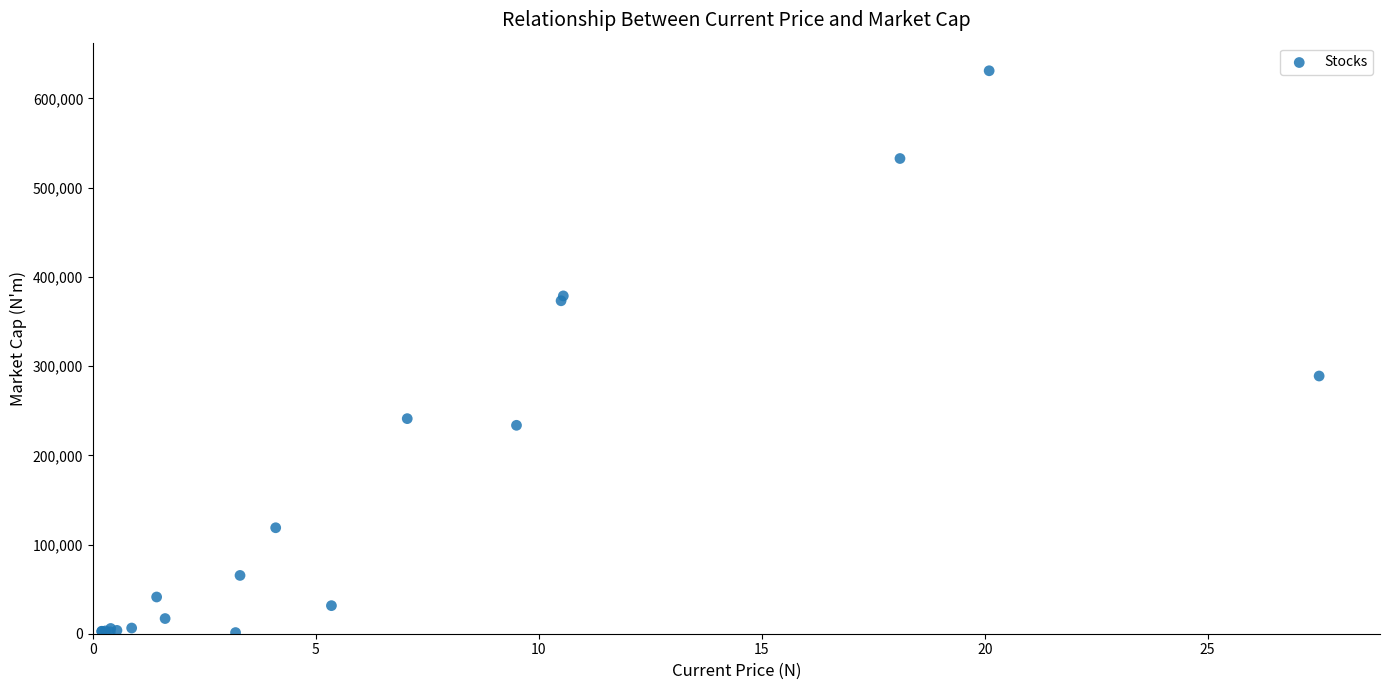

What Y value in the scatter plot is closest to 316181?

288886.6